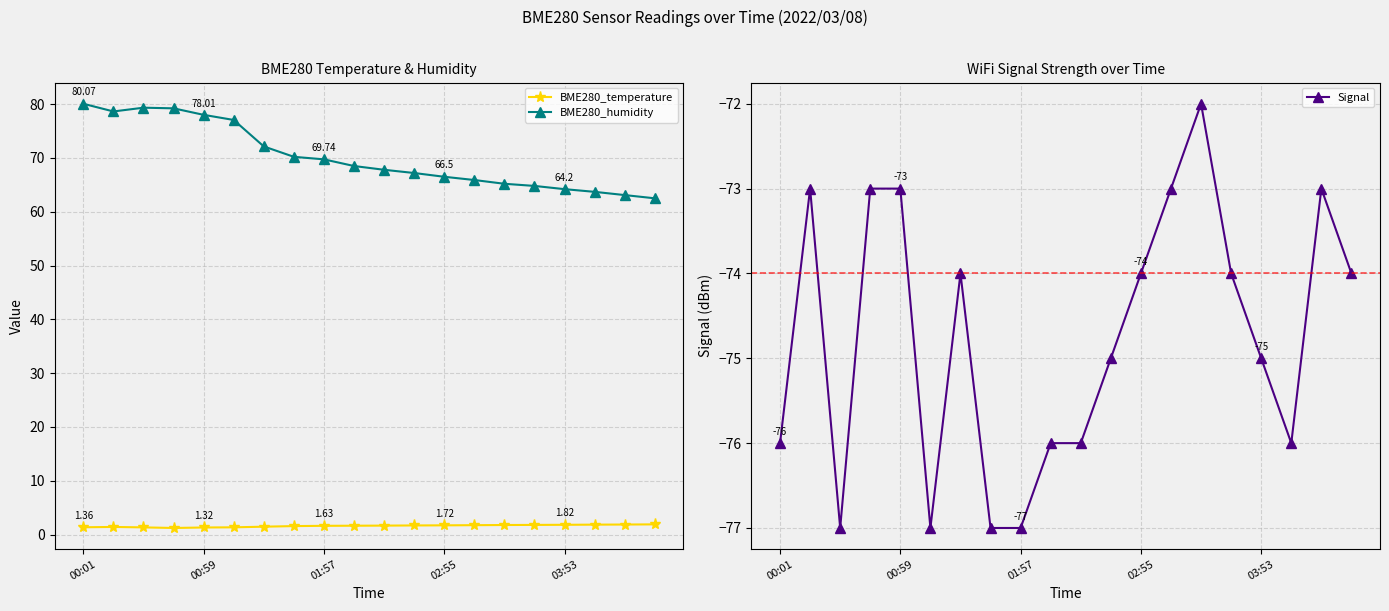

What is the highest value of the BME280_temperature series?

1.9